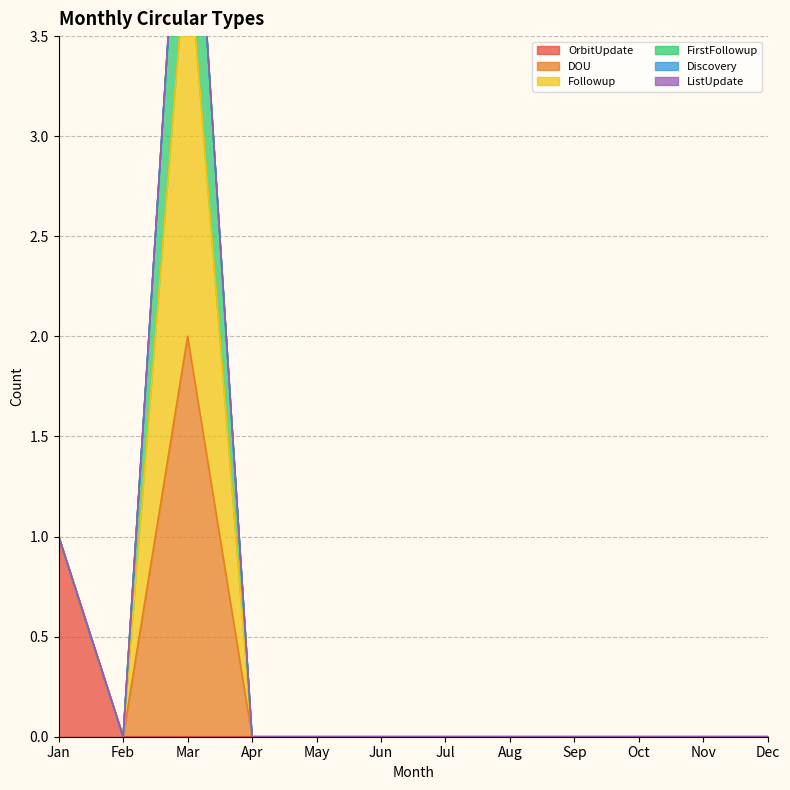

What is the difference between the maximum and minimum values in the FirstFollowup series?

5